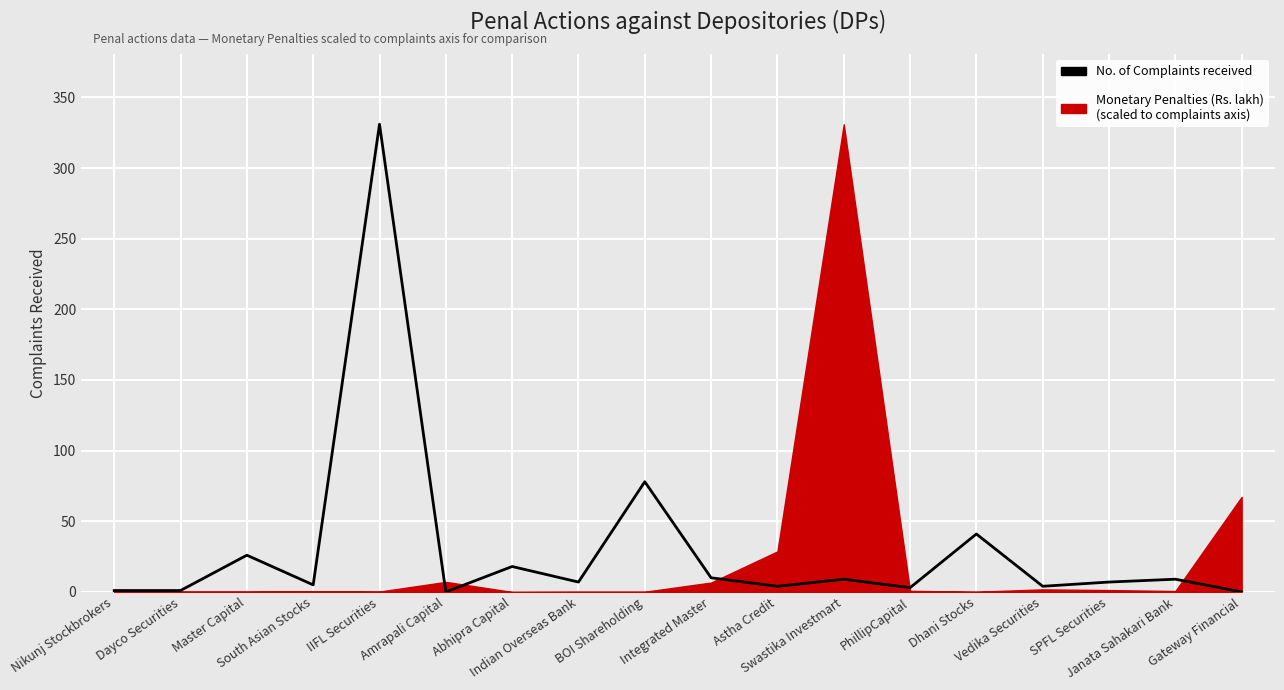

List the labels in order of value, largest first.

IIFL Securities, BOI Shareholding, Dhani Stocks, Master Capital, Abhipra Capital, Integrated Master, Swastika Investmart, Janata Sahakari Bank, Indian Overseas Bank, SPFL Securities, South Asian Stocks, Astha Credit, Vedika Securities, PhillipCapital, Nikunj Stockbrokers, Dayco Securities, Amrapali Capital, Gateway Financial